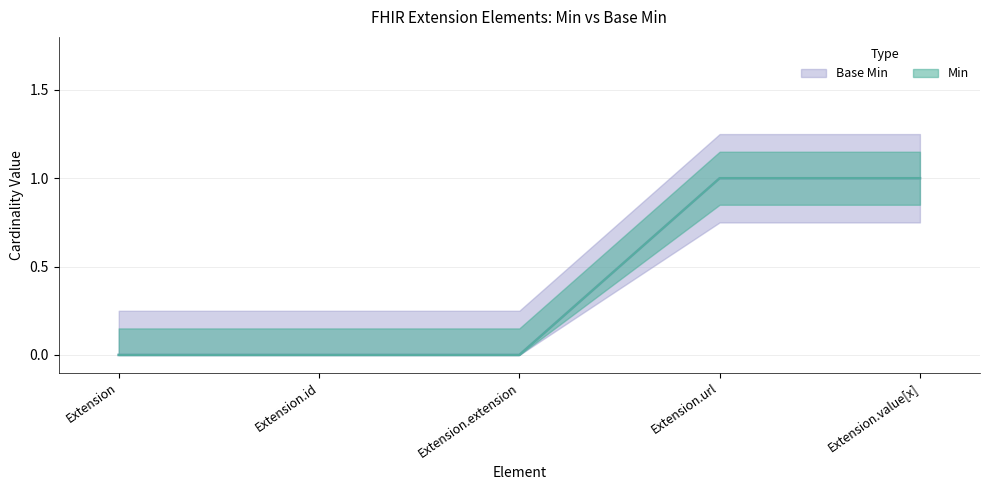

True or false: Min has a value of 1 at Extension.value[x].

True